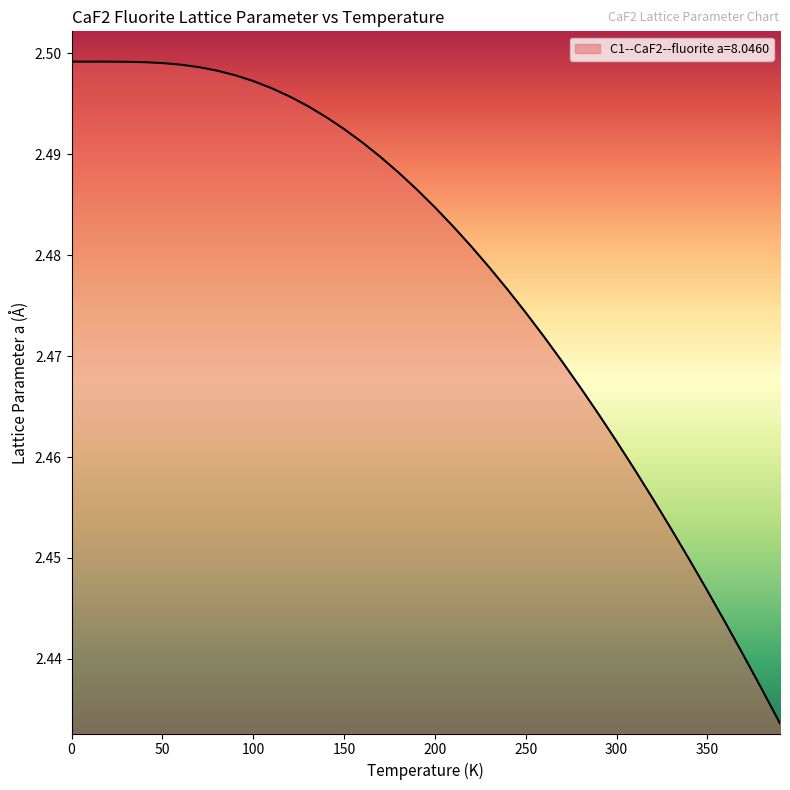

Reading left to right, what are all the values shown in this chart?

0.0=2.5	10.0=2.5	20.0=2.5	30.0=2.5	40.0=2.5	50.0=2.5	60.0=2.5	70.0=2.5	80.0=2.5	90.0=2.5	100.0=2.5	110.0=2.5	120.0=2.5	130.0=2.5	140.0=2.5	150.0=2.5	160.0=2.5	170.0=2.5	180.0=2.5	190.0=2.5	200.0=2.5	210.0=2.5	220.0=2.5	230.0=2.5	240.0=2.5	250.0=2.5	260.0=2.5	270.0=2.5	280.0=2.5	290.0=2.5	300.0=2.5	310.0=2.5	320.0=2.5	330.0=2.5	340.0=2.4	350.0=2.4	360.0=2.4	370.0=2.4	380.0=2.4	390.0=2.4